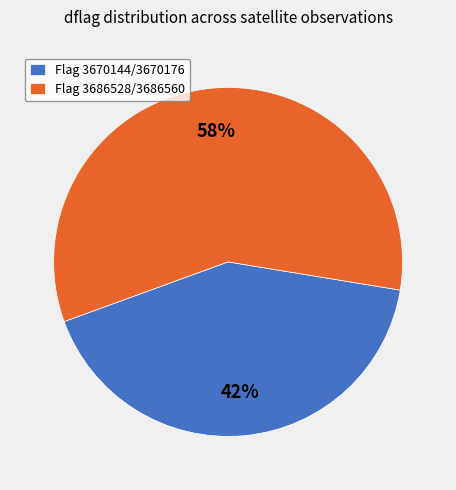

Between Flag 3670144/3670176 and Flag 3686528/3686560, which is larger?

Flag 3686528/3686560